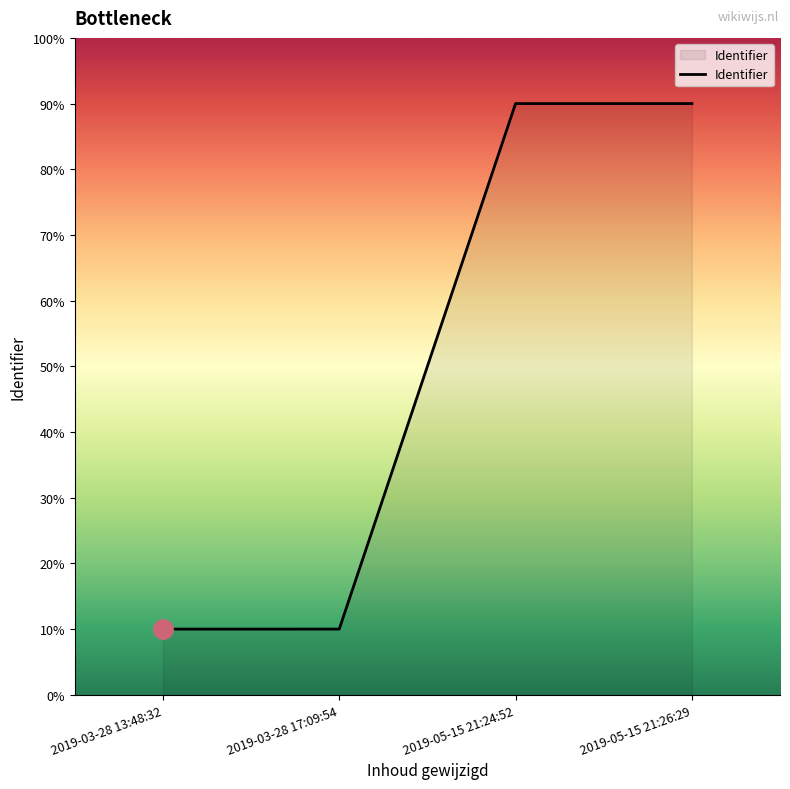

True or false: there are more than 2 points higher than both neighbors.

False